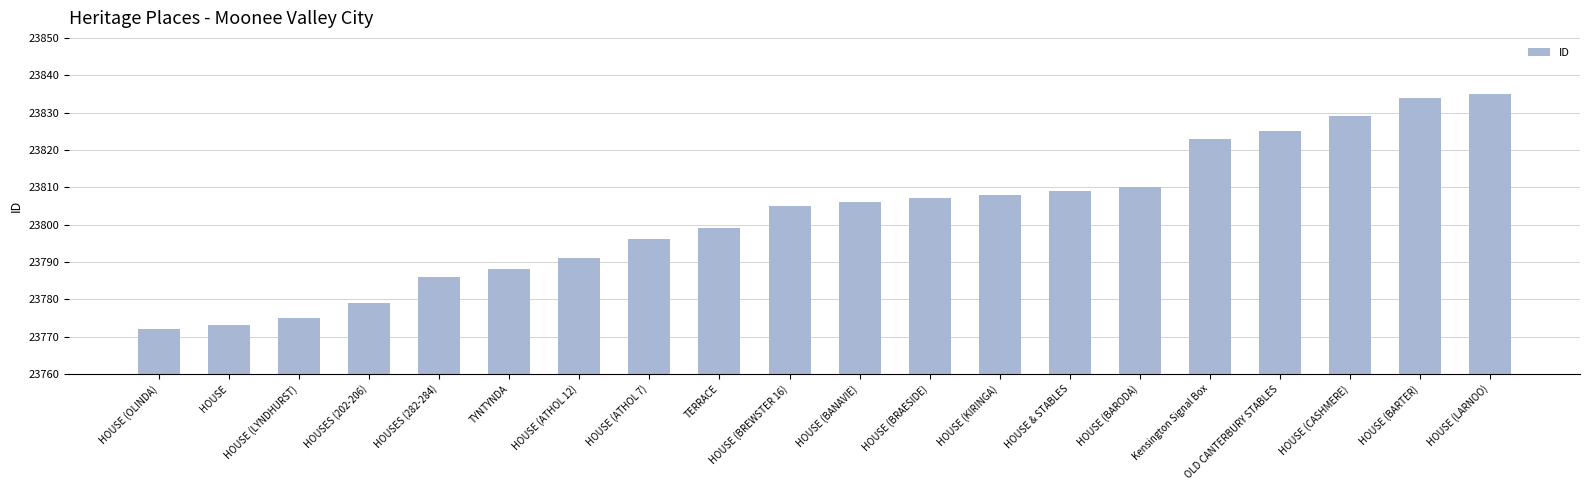

What is the maximum value shown in the chart?

23835